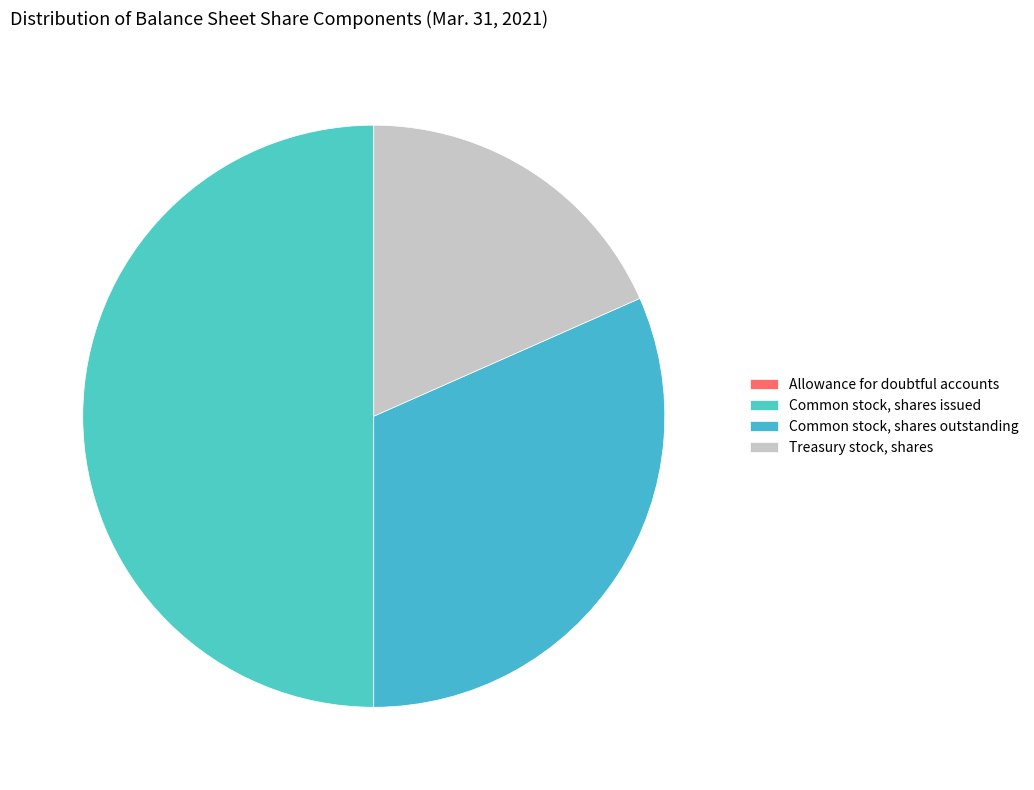

Does any single category account for the majority?

No